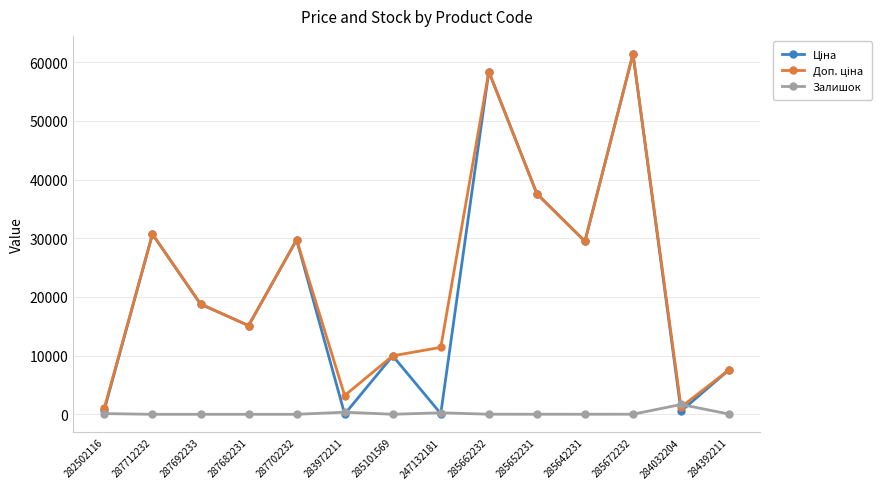

What is the label of the 8th point from the left?

247132181